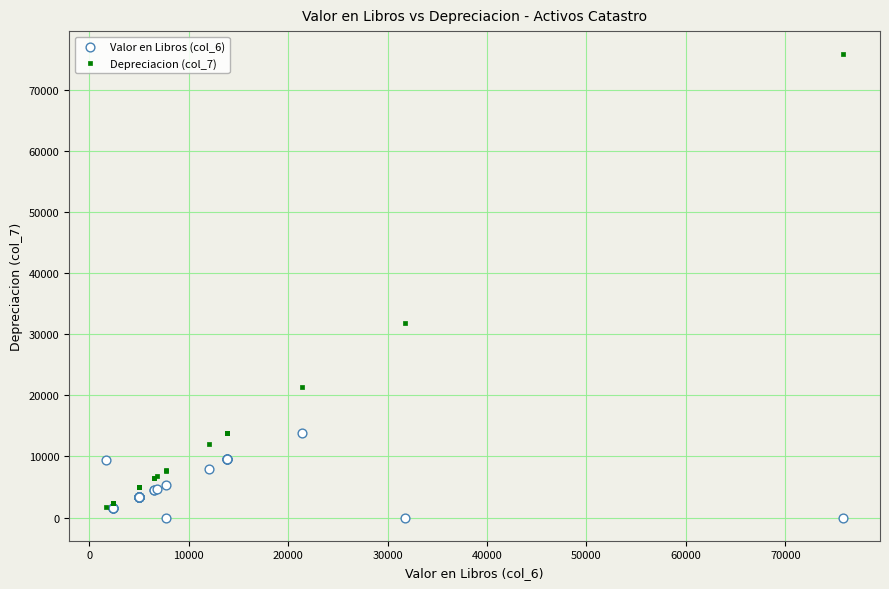

Across all series, what Y value is closest to 37908?

31785.8